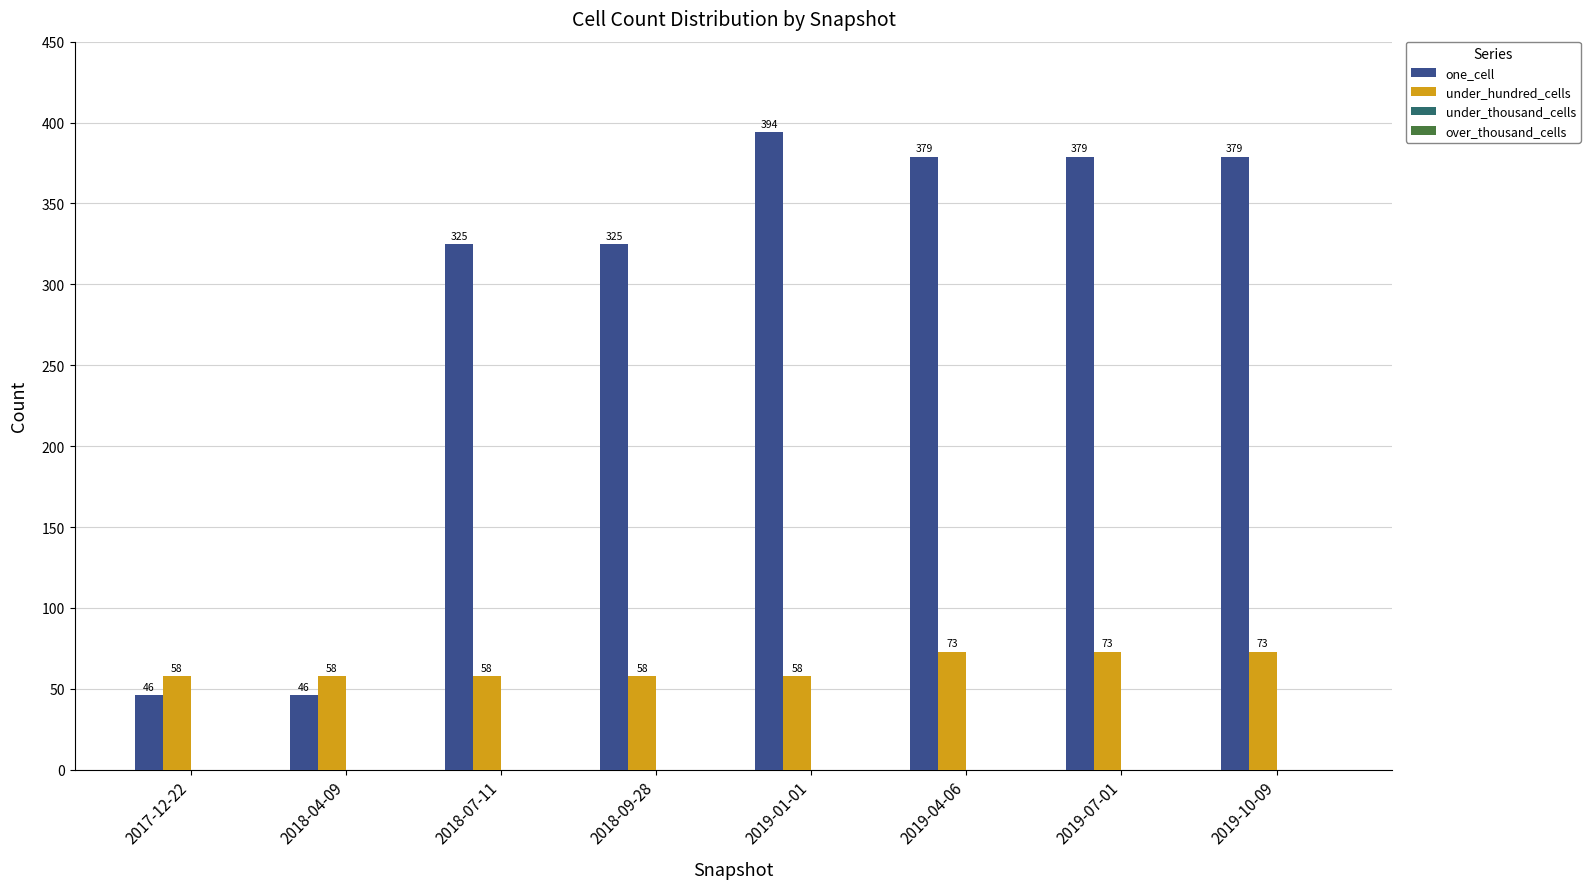

What is the label of the 2nd bar from the left?

2018-04-09